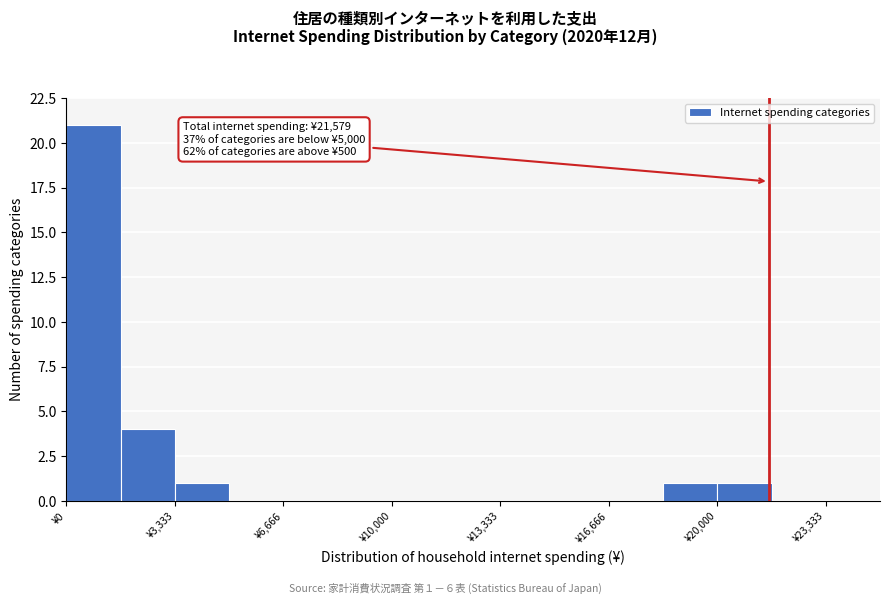

Around what value on the x-axis is the tallest bar? Give the approximate position of its centre, as read against the axis.

1000